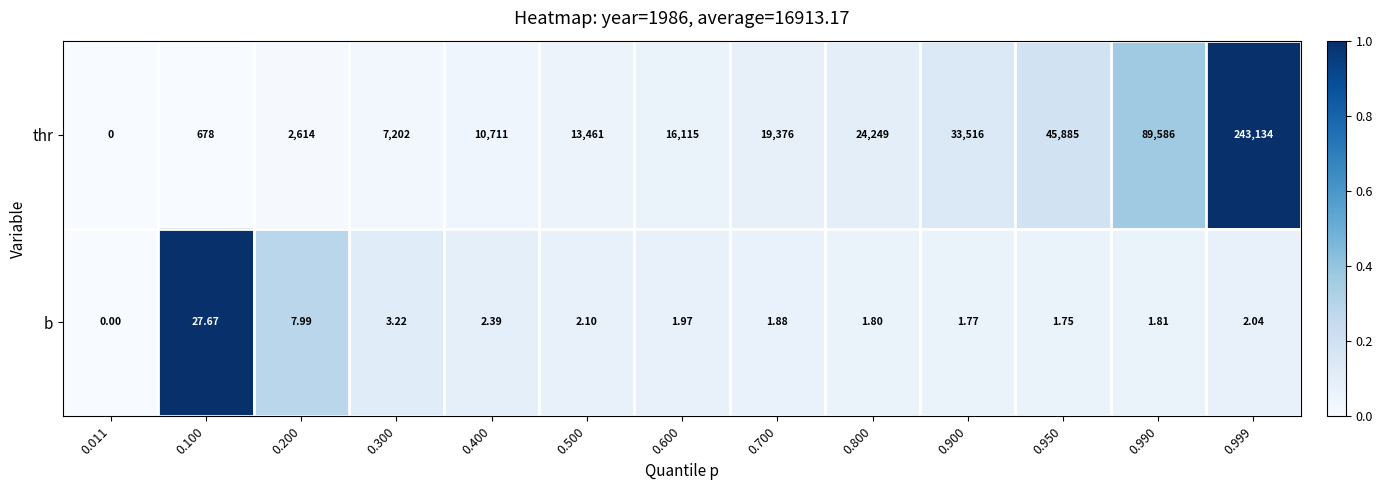

Between 0.300 and 0.950, which series saw the biggest shift?

thr